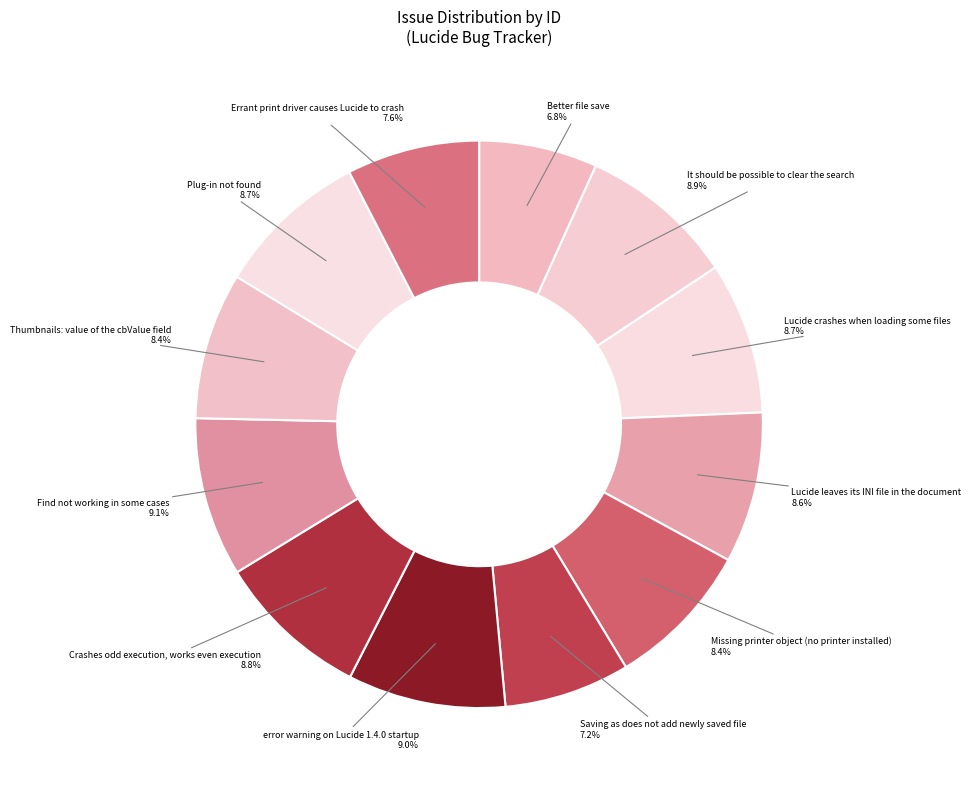

Is it true that Crashes odd execution, works even execution is 21% of the pie?

False